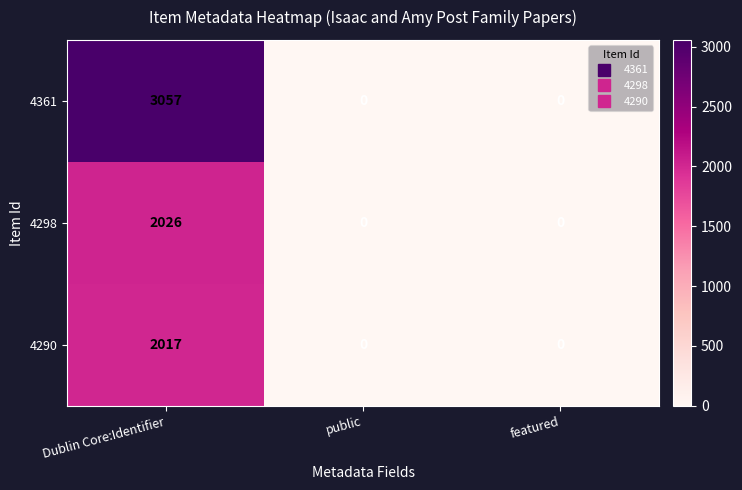

What is the spread (max minus min) of values at Dublin Core:Identifier?

1040